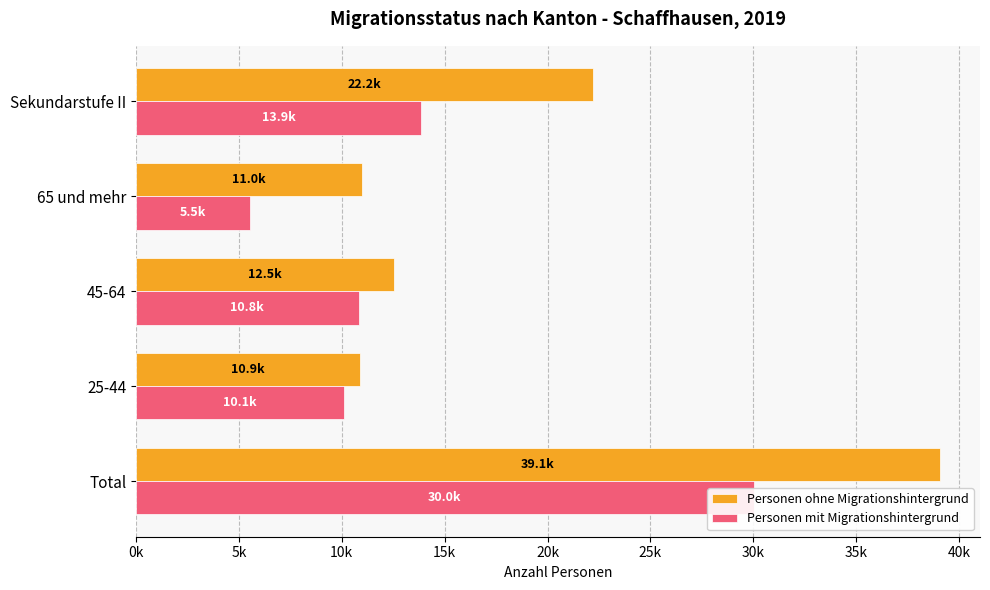

Is it true that Personen ohne Migrationshintergrund equals 5844.0 at 25-44?

False